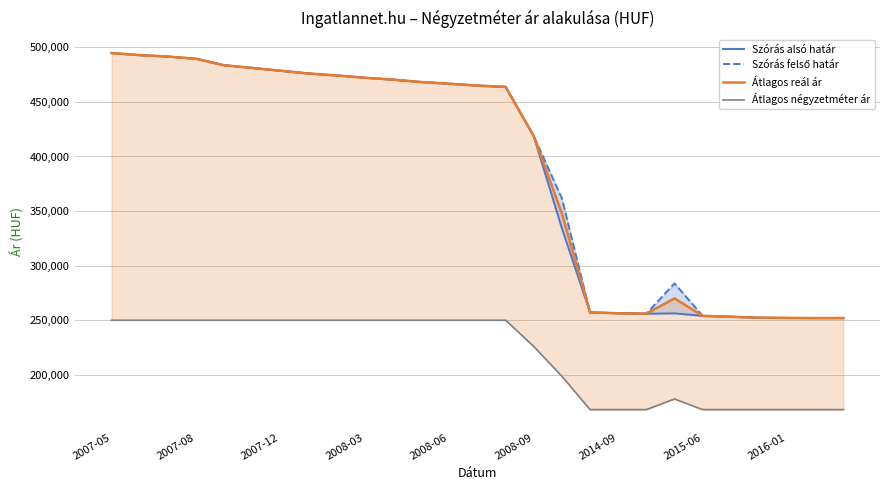

Reading left to right, transcribe all the data shown in this chart.

Szórás alsó határ: 494787	492859	491583	489523	483599	481147	478569	476019	474235	472170	470415	468239	466656	464942	463806	418643	334161	257109	256398	255949	256258	253975	253156	252280	252093	251969	251969
Szórás felső határ: 494787	492859	491583	489523	483599	481147	478569	476019	474235	472170	470415	468239	466656	464942	463806	418643	361609	257109	256398	255949	283706	253975	253156	252280	252093	251969	251969
Átlagos reál ár: 494787	492859	491583	489523	483599	481147	478569	476019	474235	472170	470415	468239	466656	464942	463806	418643	347885	257109	256398	255949	269982	253975	253156	252280	252093	251969	251969
Átlagos négyzetméter ár: 250000	250000	250000	250000	250000	250000	250000	250000	250000	250000	250000	250000	250000	250000	250000	225932	198628	168090	168090	168090	177795	168090	168090	168090	168090	168090	168090